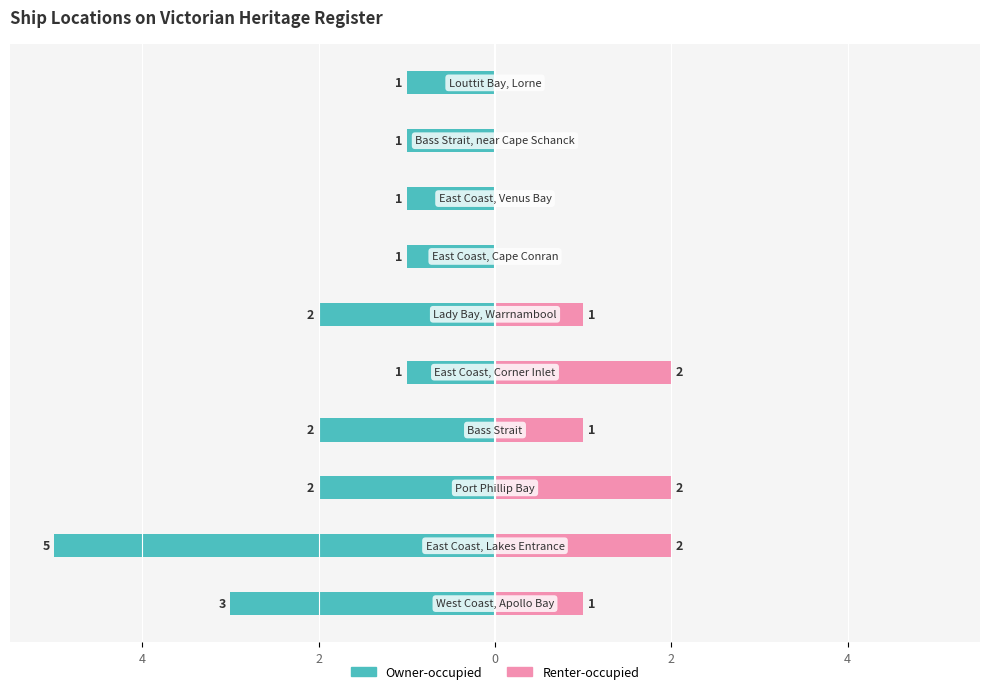

Reading left to right, extract all data points from this chart.

Owner-occupied: -3	-5	-2	-2	-1	-2	-1	-1	-1	-1
Renter-occupied: 1	2	2	1	2	1	0	0	0	0